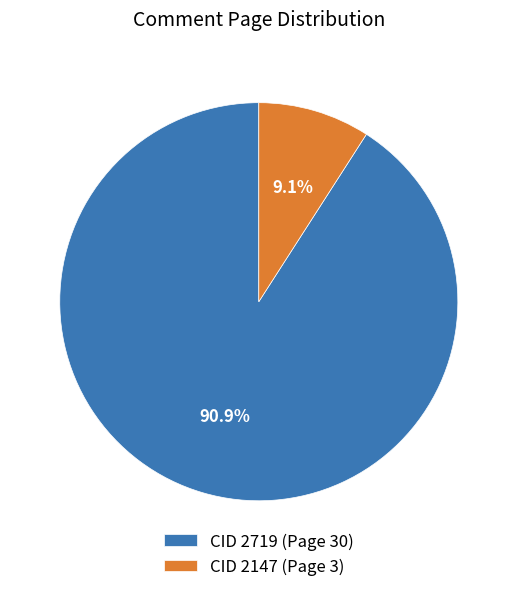

How many slices are in this pie chart?

2